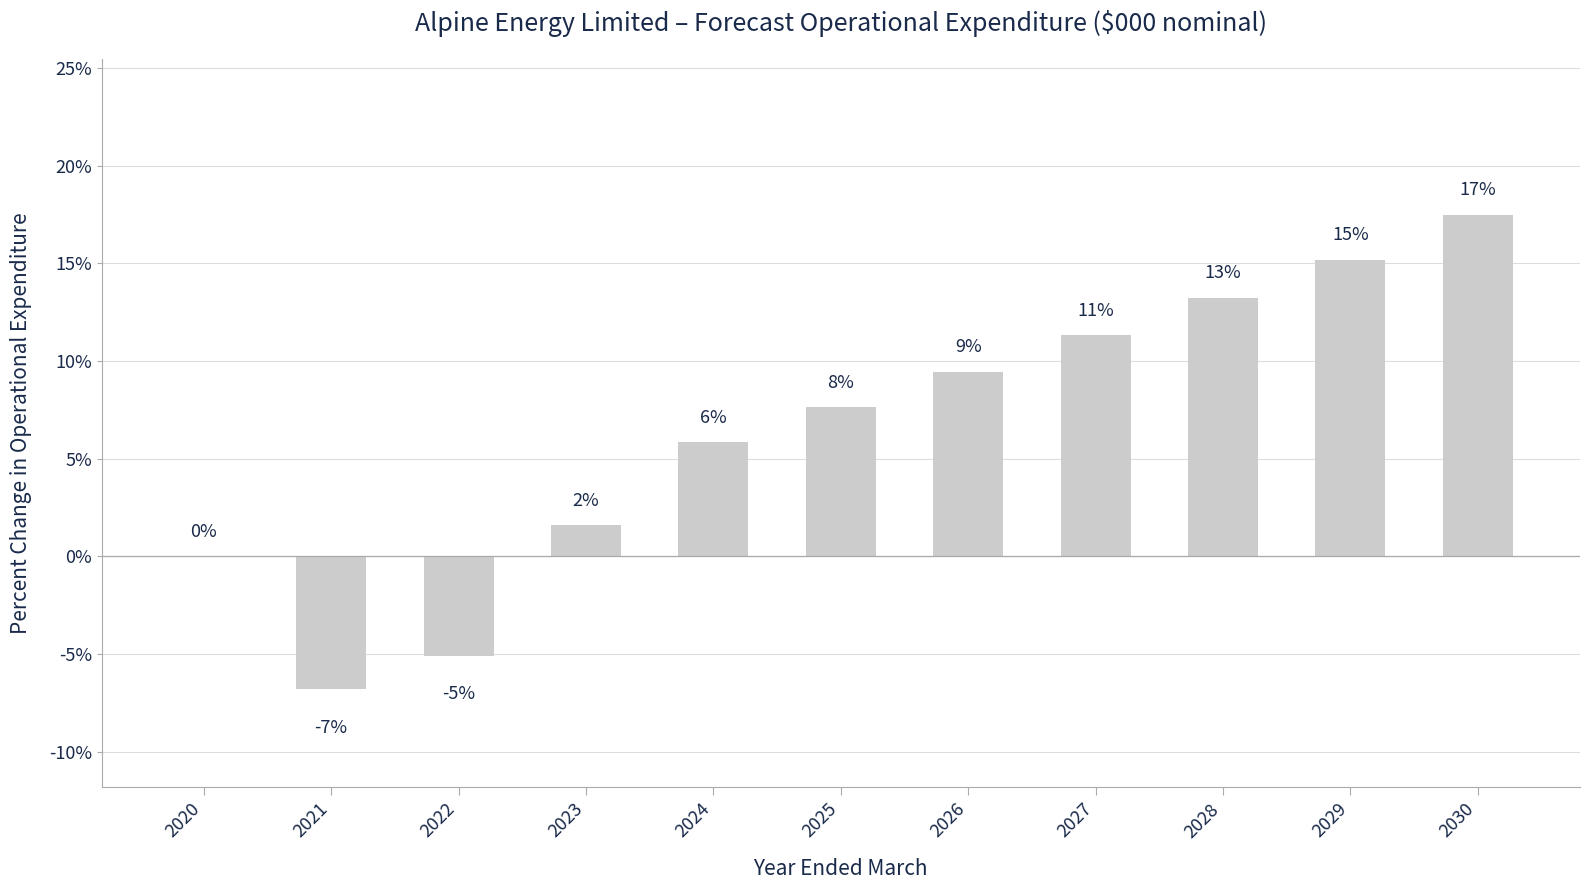

Reading left to right, transcribe all the data shown in this chart.

0.0	-6.8	-5.1	1.6	5.8	7.6	9.5	11.3	13.2	15.2	17.5